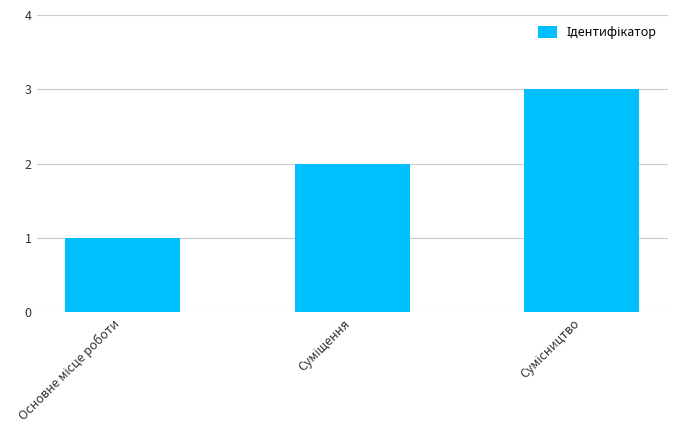

What is the sum of all values?

6